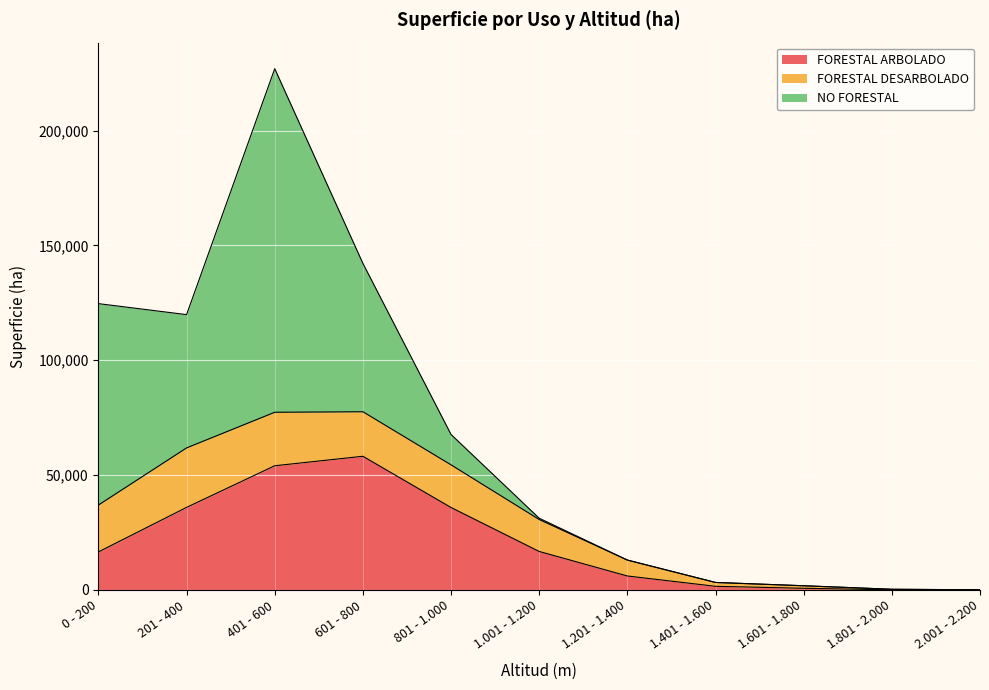

What position from the left is 801 - 1.000?

5